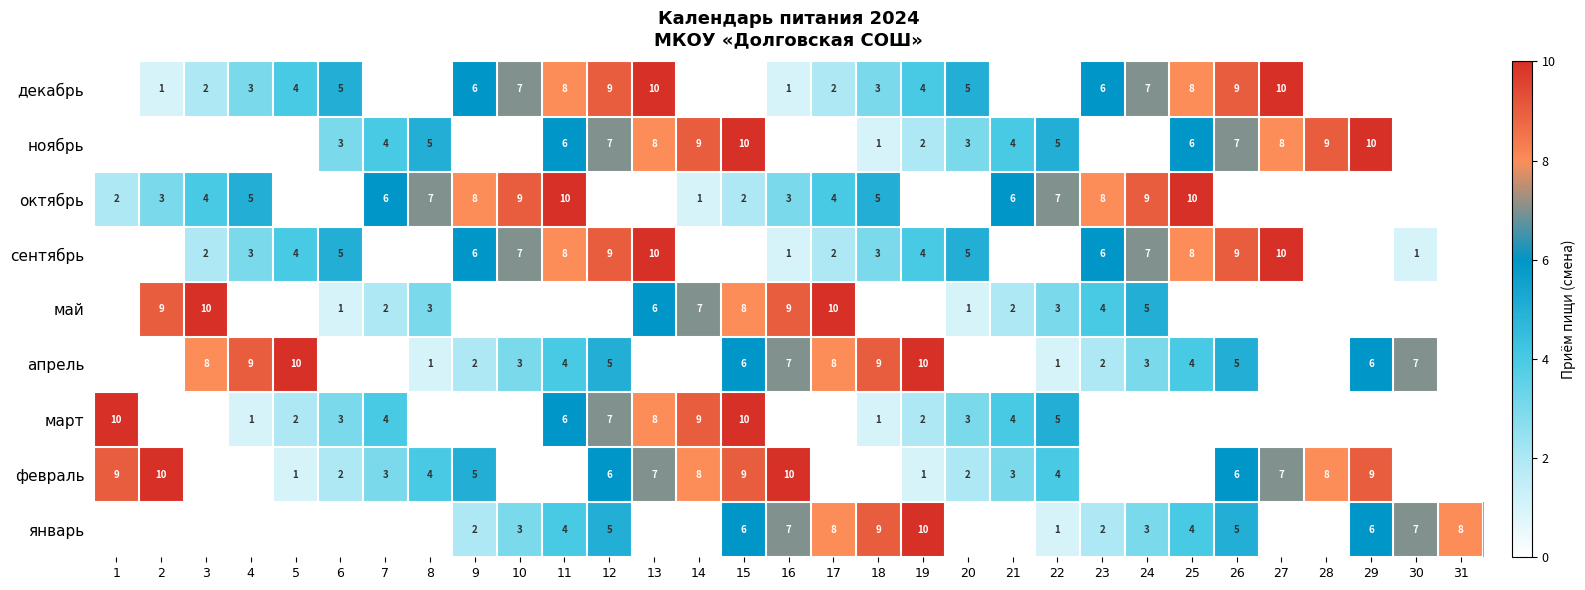

The октябрь series shows 8 at 18. True or false?

False